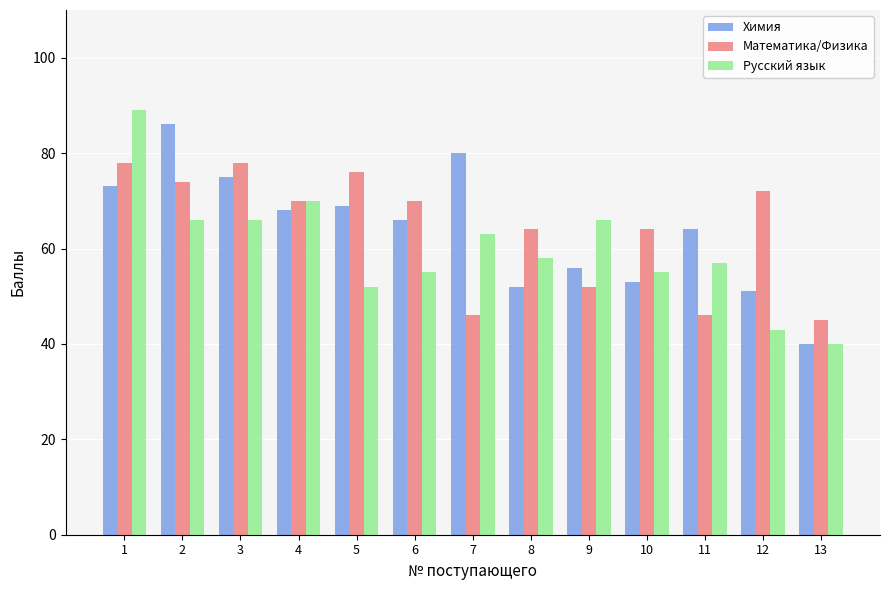

How many values in the Математика/Физика series are below 70?

6